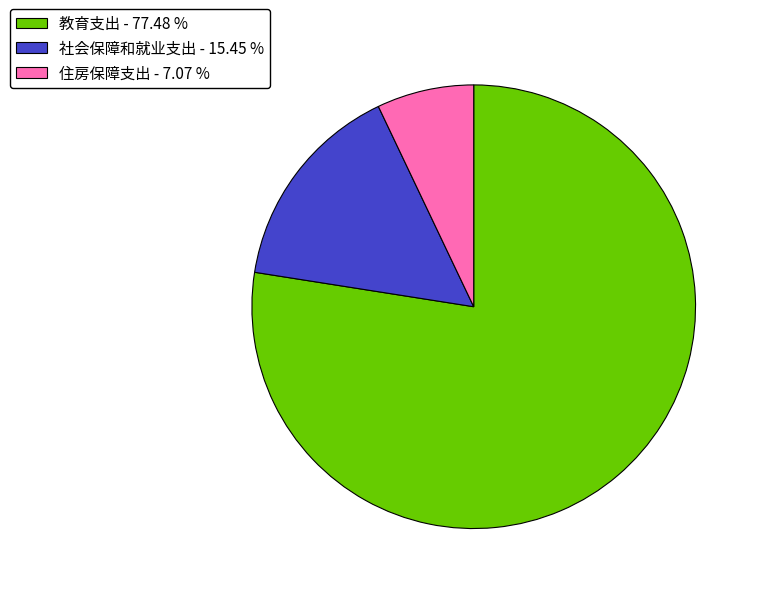

Approximately how many times larger is the value at 社会保障和就业支出 - 15.45 % compared to 住房保障支出 - 7.07 %?

2.2